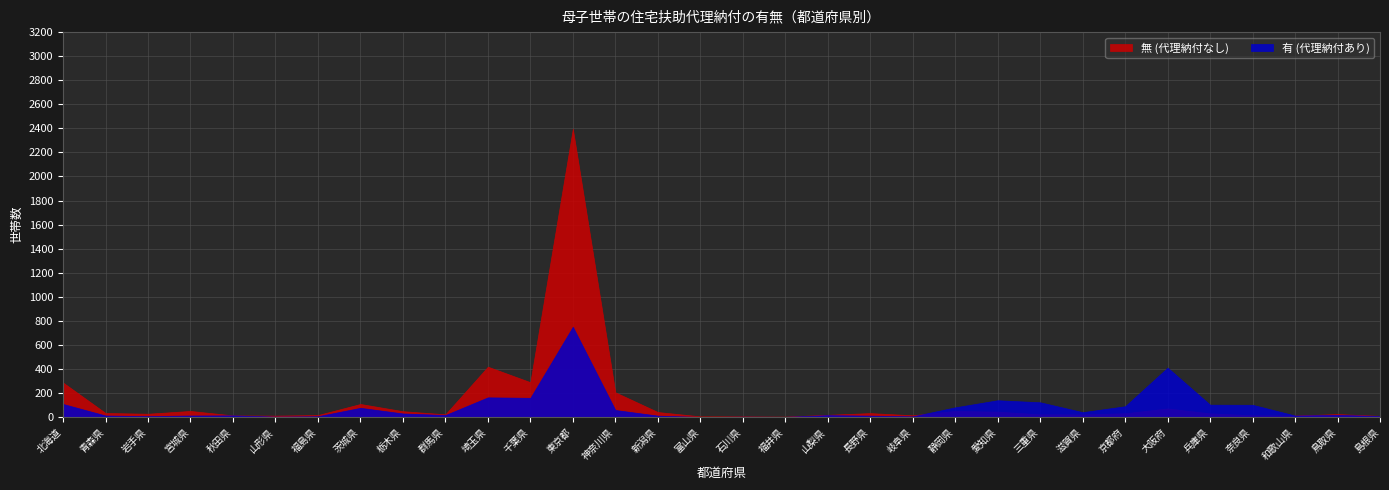

Rank the series at 岩手県 from highest to lowest value.

無 (代理納付なし), 有 (代理納付あり)